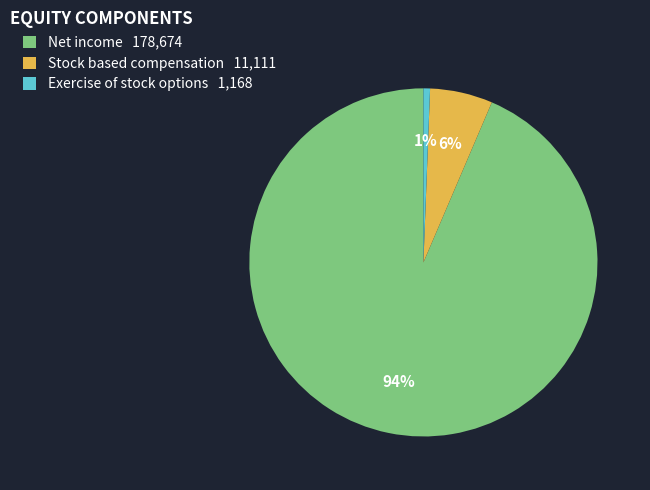

Which slice represents more than half of the pie?

Net income